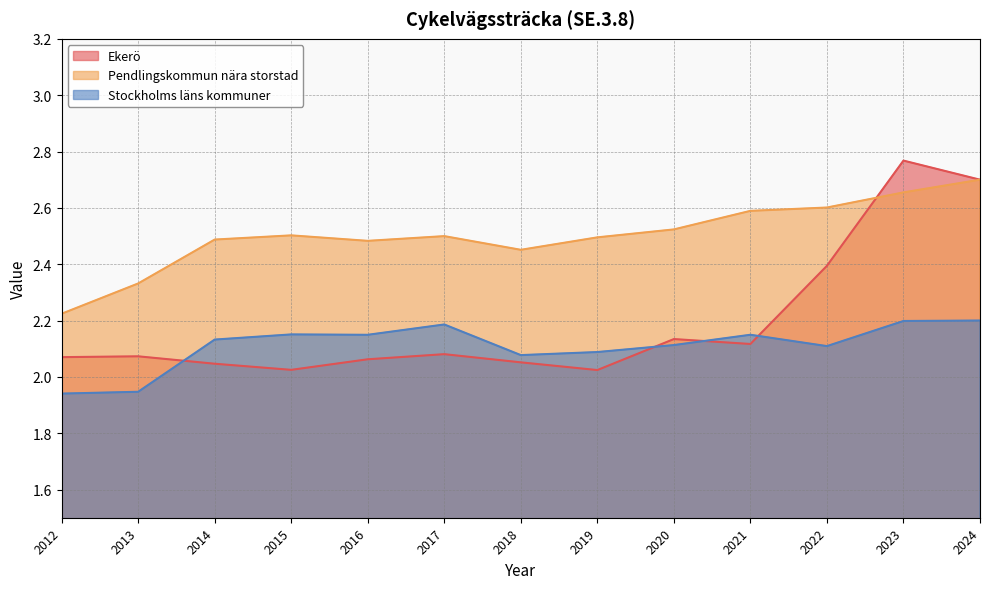

At which category does Ekerö reach its first local peak?

2013